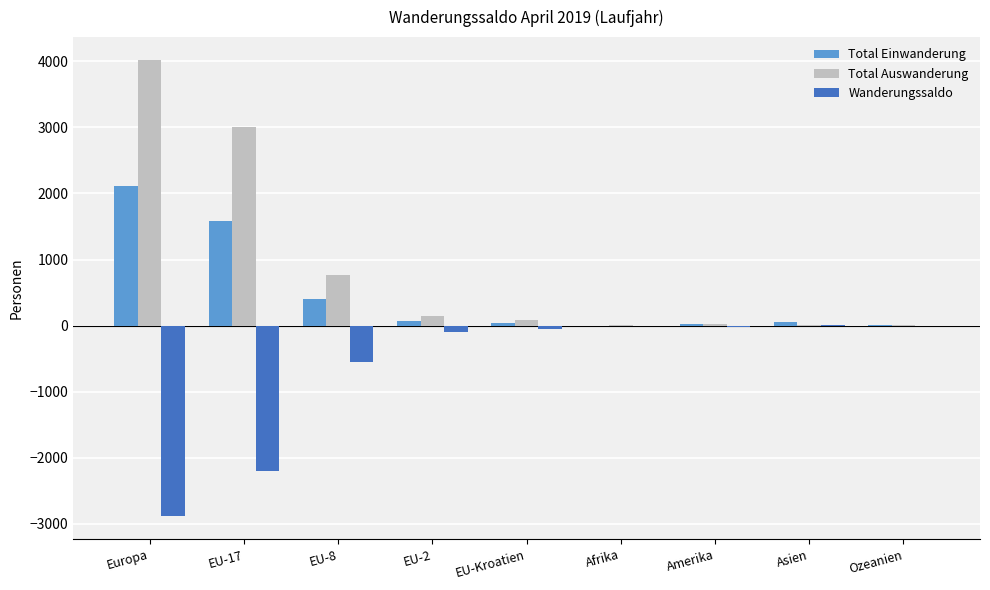

Which series has the largest total across all categories?

Total Auswanderung